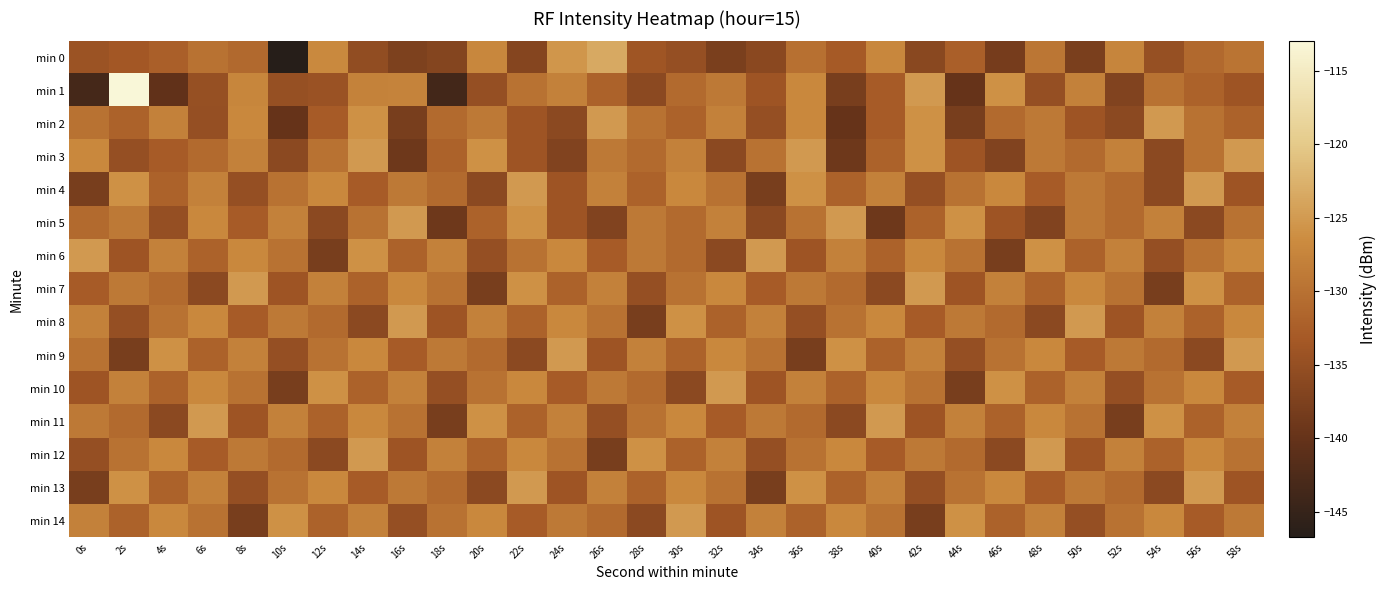

At which category does the chart reach its minimum across all series?

10s